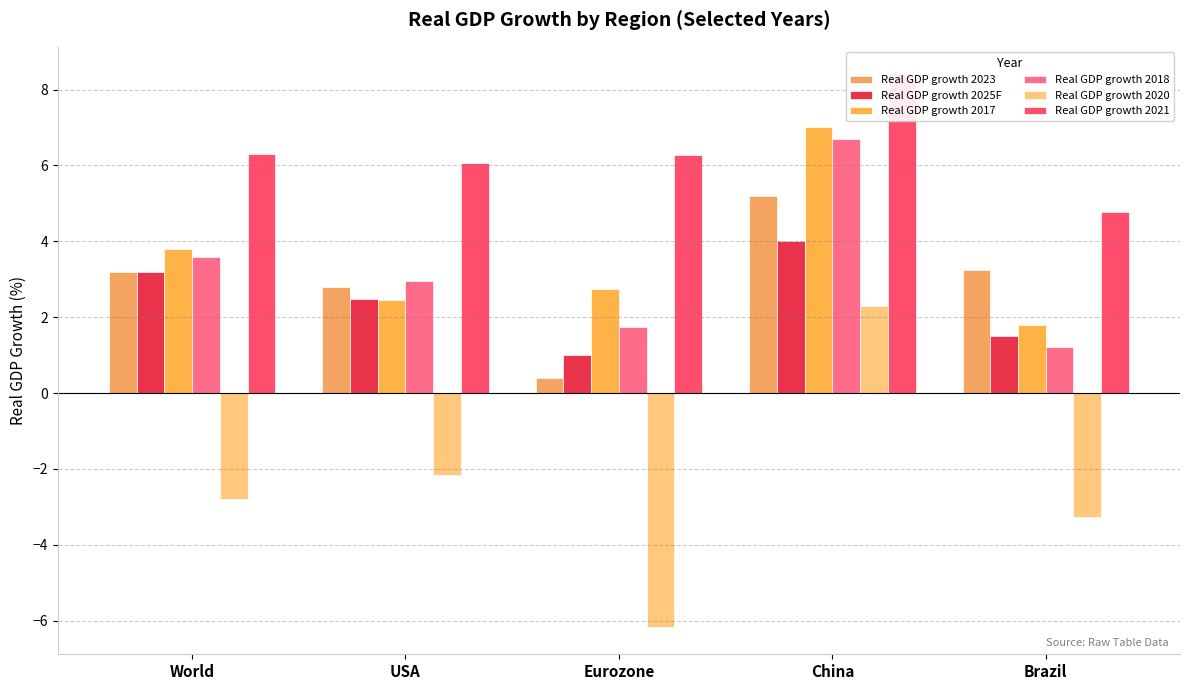

The value of Real GDP growth 2020 at China is 2.3. True or false?

True